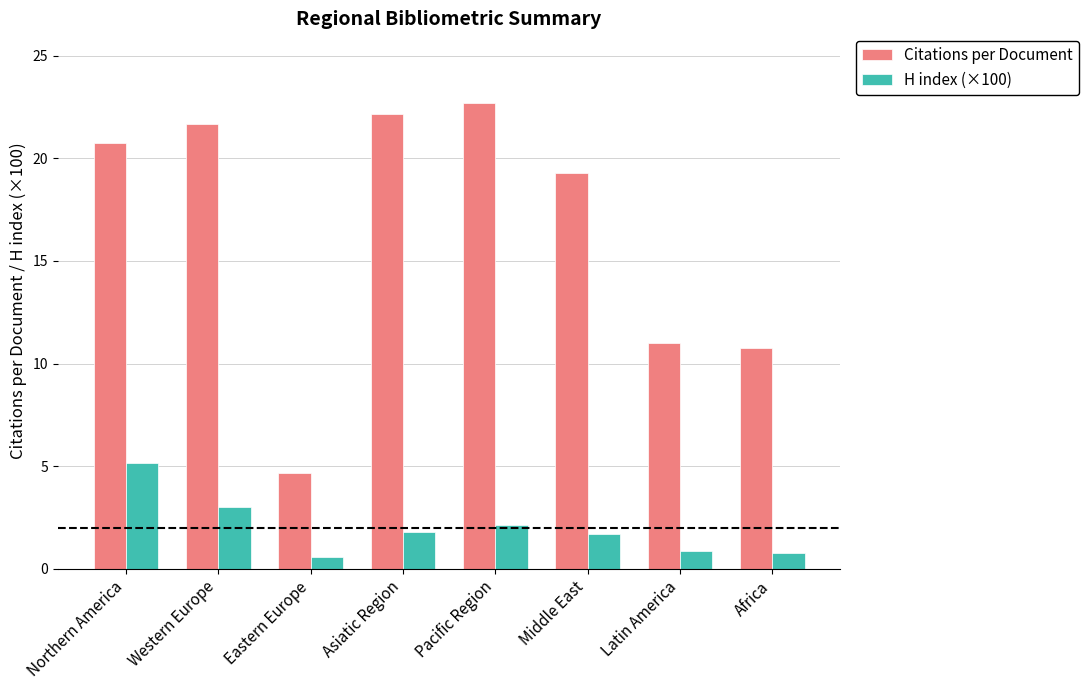

What is the sum of all Citations per Document values?

133.0